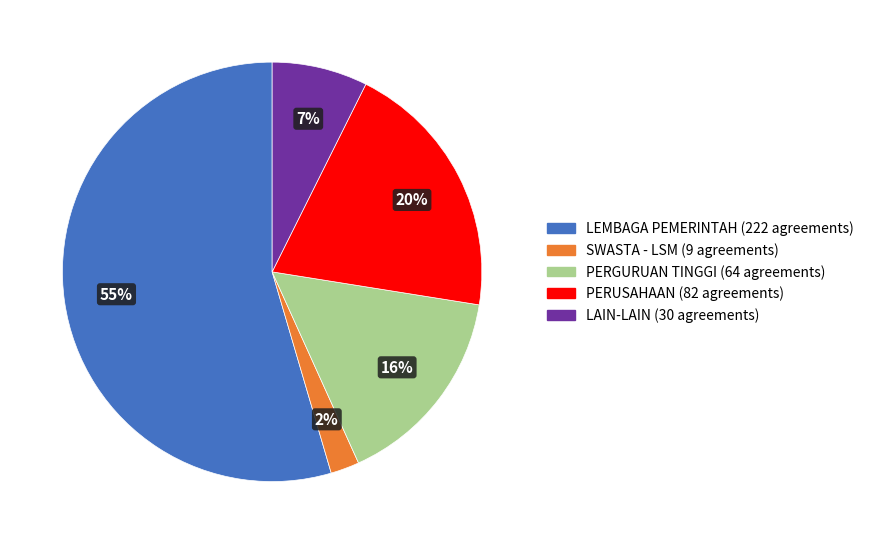

To the nearest percent, what is the average slice percentage?

20%